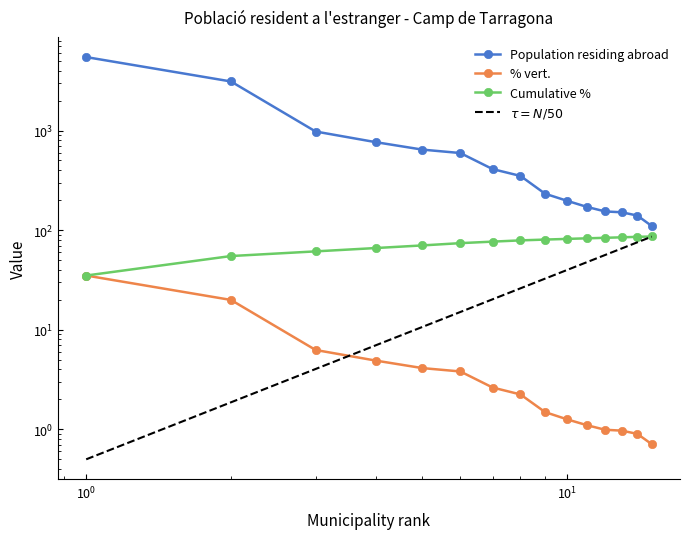

Rank the series at Vila-seca from highest to lowest value.

Population residing abroad, Cumulative %, % vert.